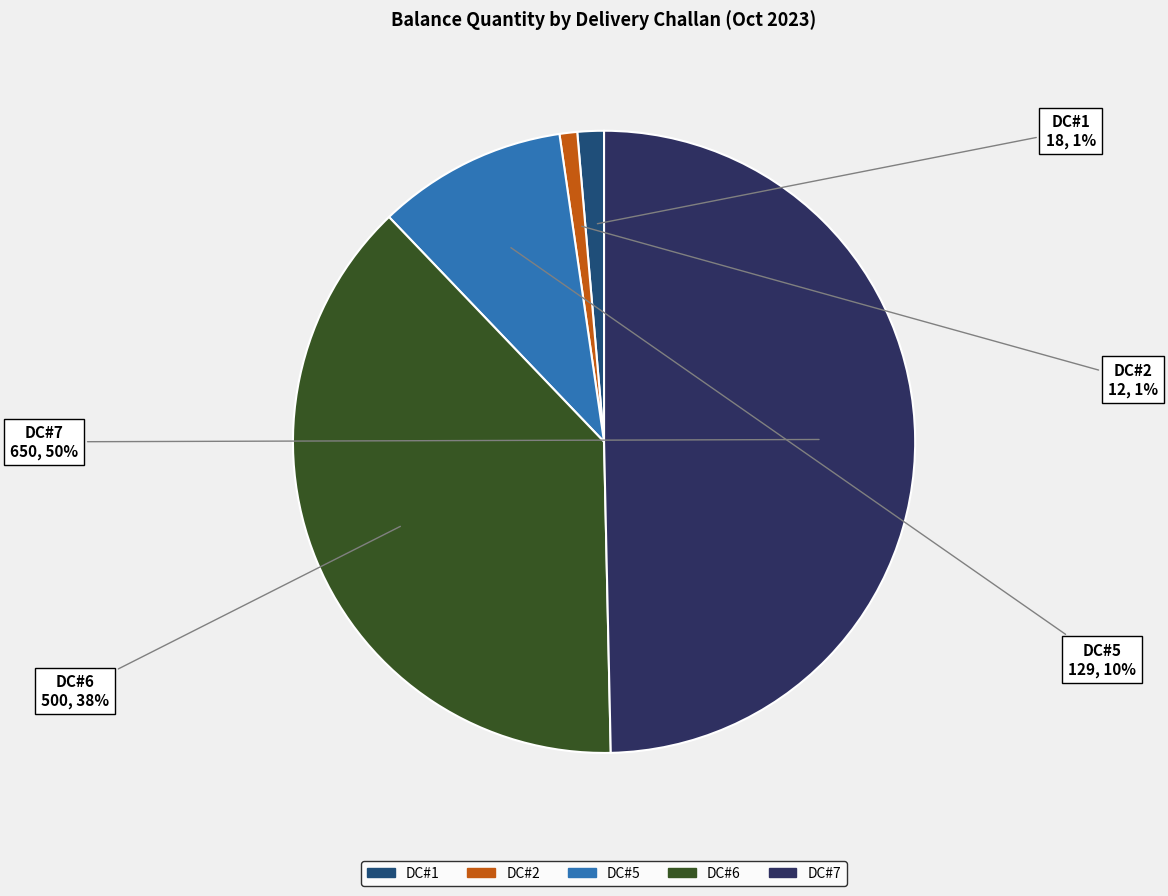

To the nearest percent, what is the average slice percentage?

20%